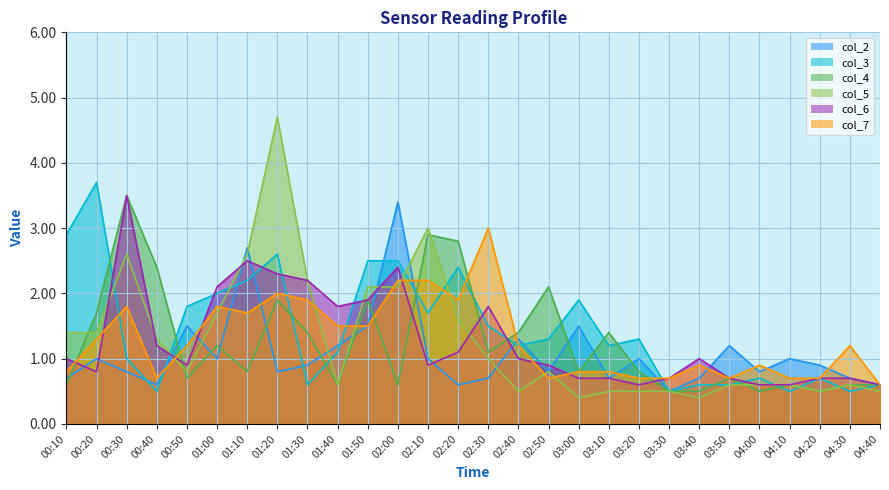

At which label does col_7 first exceed 1?

00:20